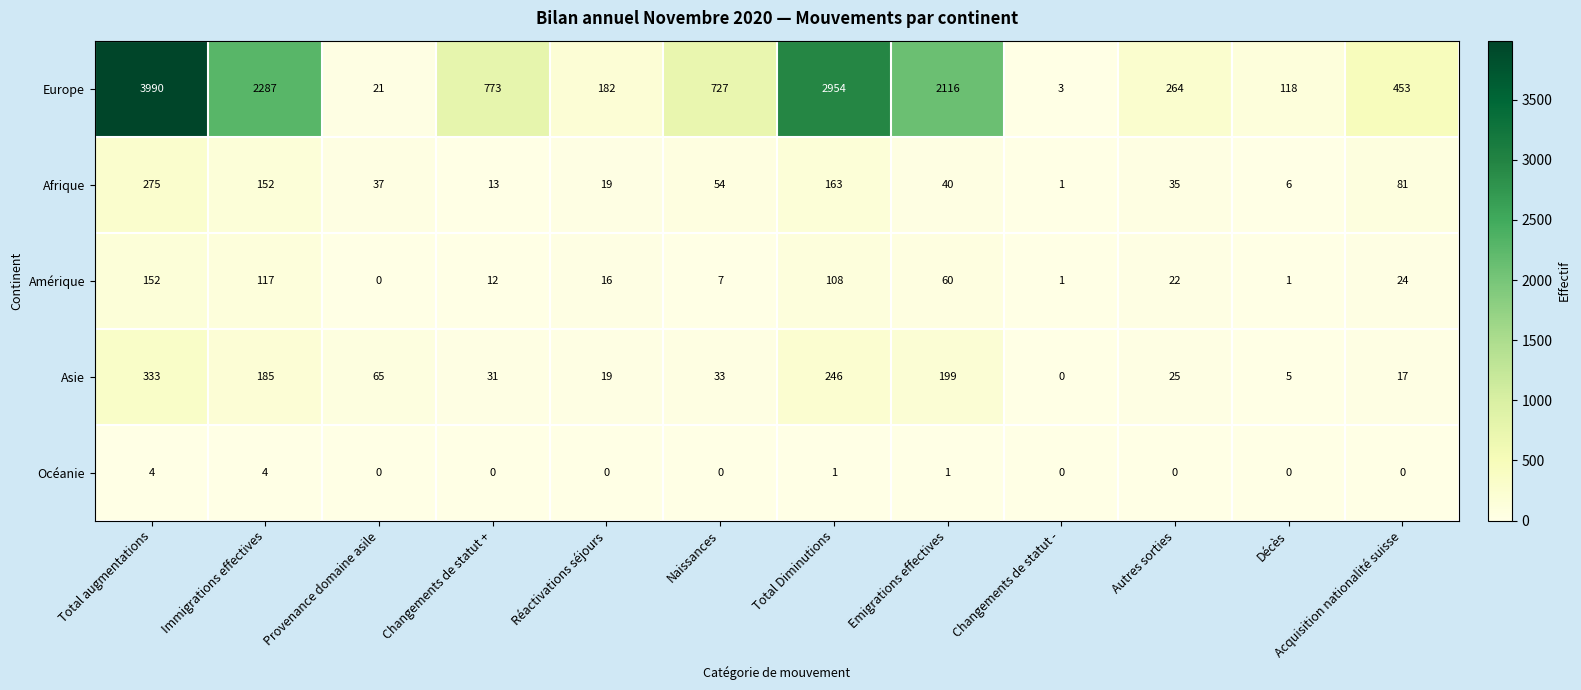

Which category has the lowest value in the Amérique series?

Provenance domaine asile